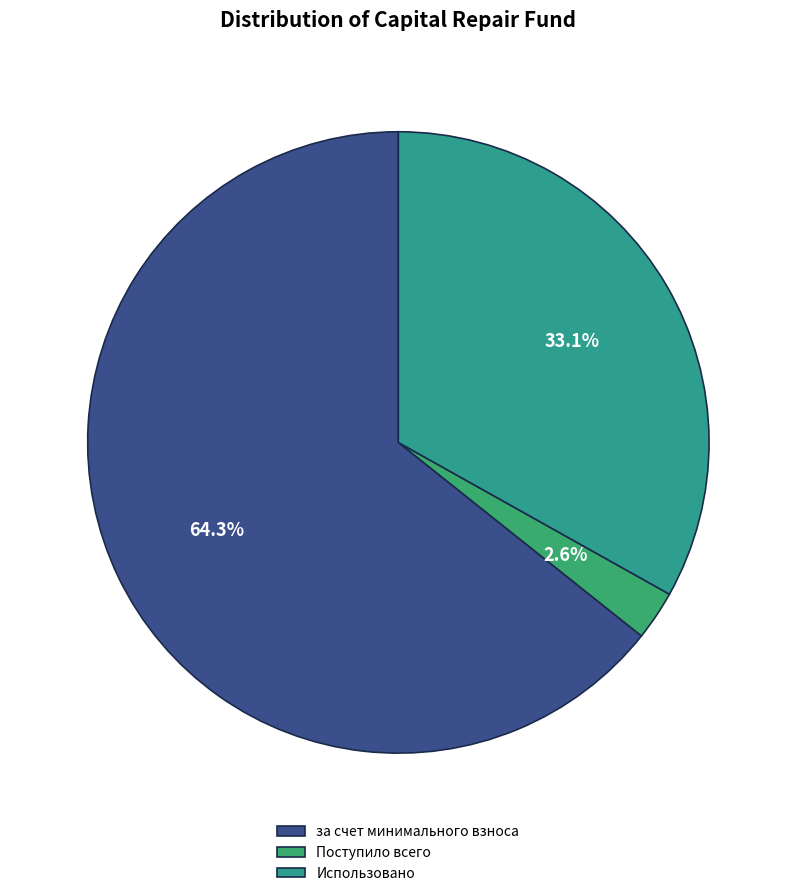

How much of the chart is everything except Использовано?

66.9%